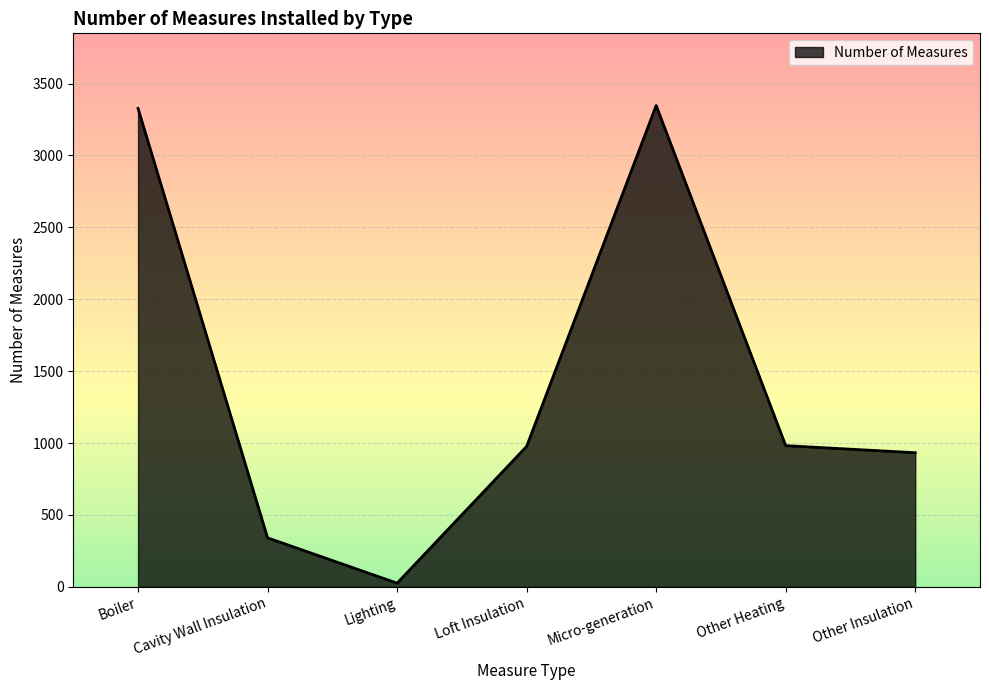

What is the greatest value displayed?

3347